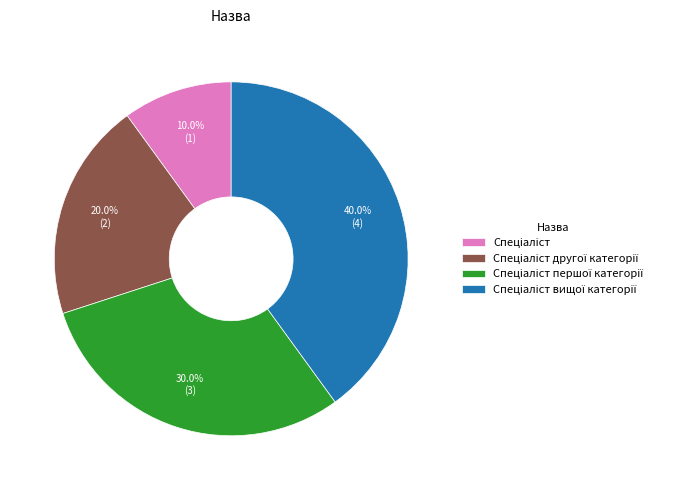

How many segments does this pie chart have?

4